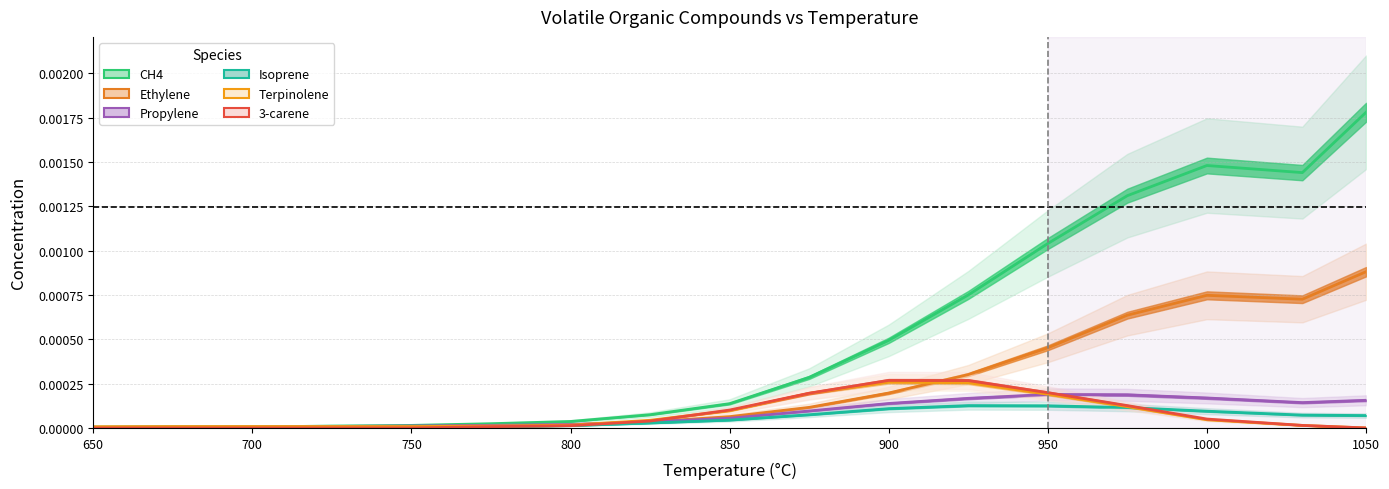

True or false: CH4 and Isoprene intersect in this chart.

False